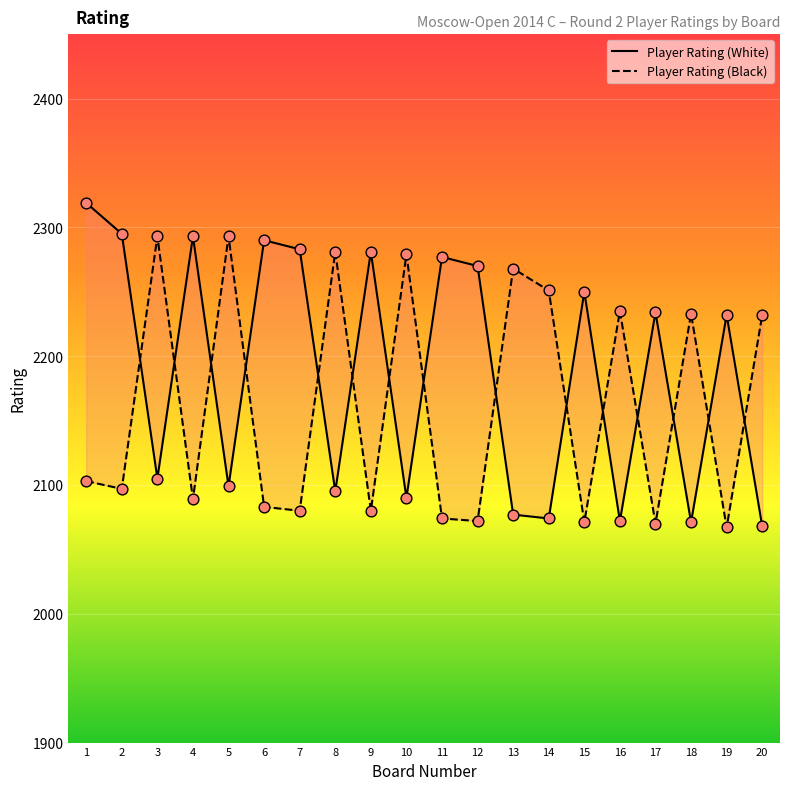

Which series contains the highest Y value?

Player Rating (White)